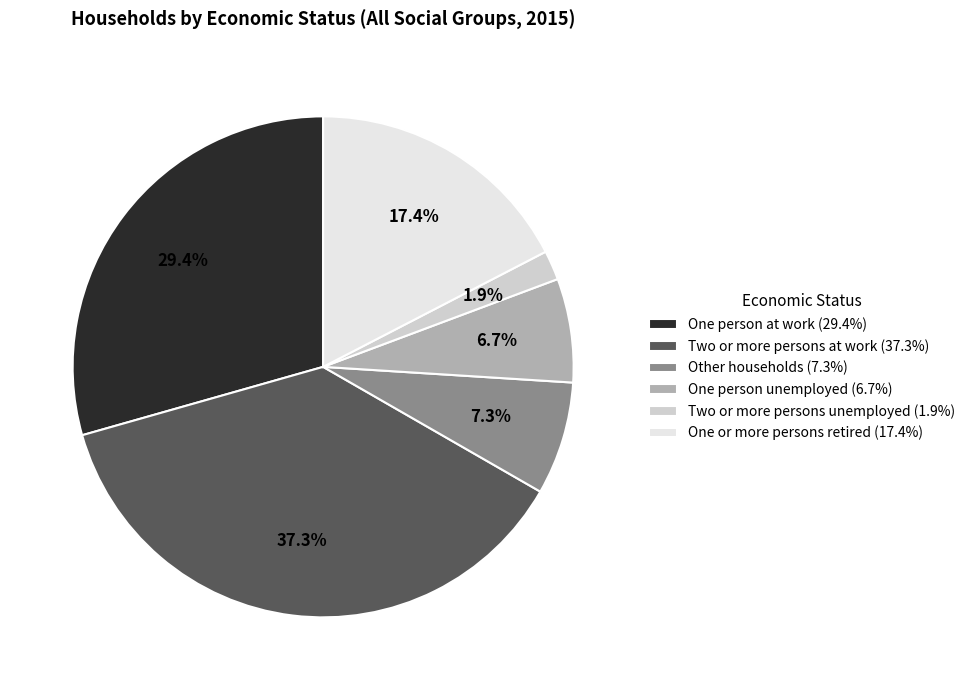

How much of the chart is everything except Other households?

92.7%